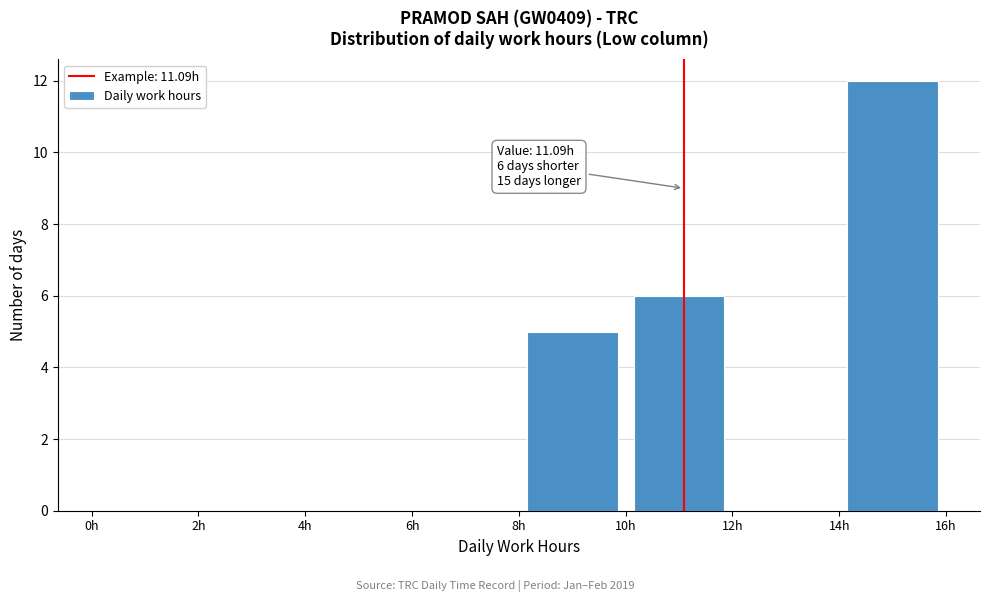

Which range on the x-axis has the tallest bar?

14 to 16